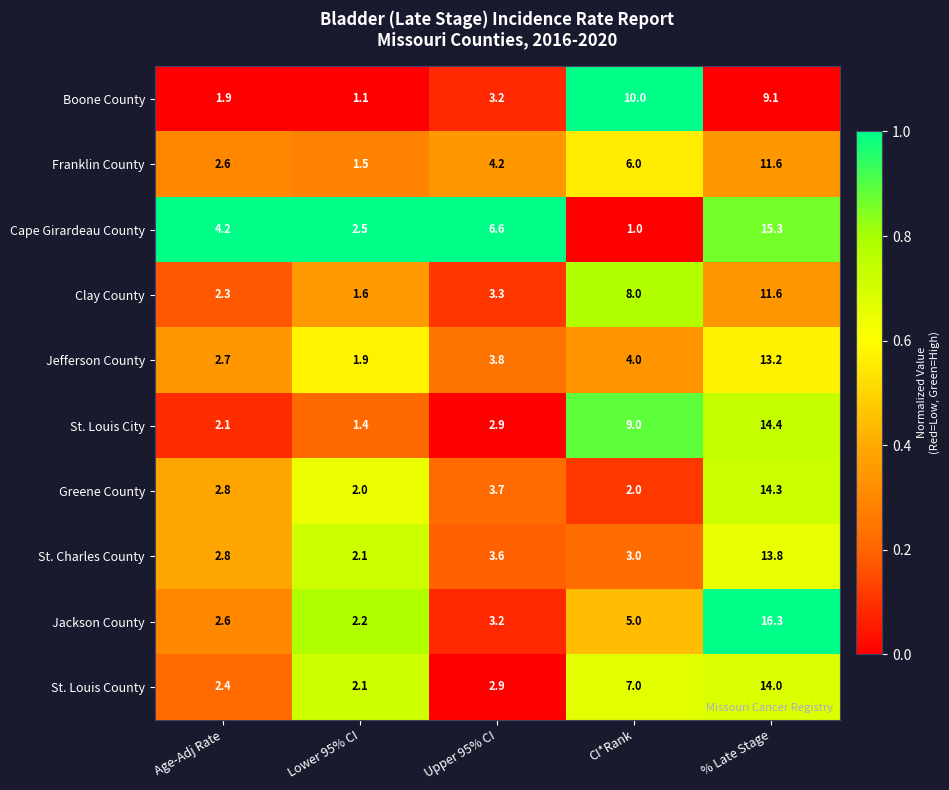

The Cape Girardeau County series shows 3.6 at Lower 95% CI. True or false?

False